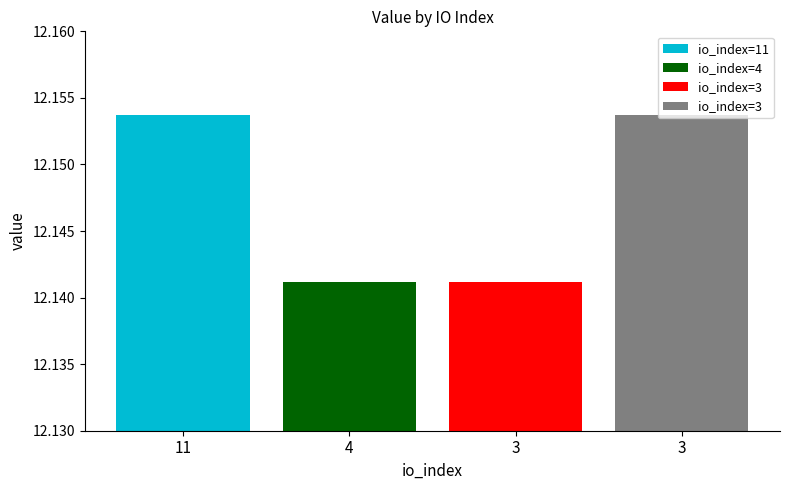

True or false: the data shows 8.3 at 3.

False